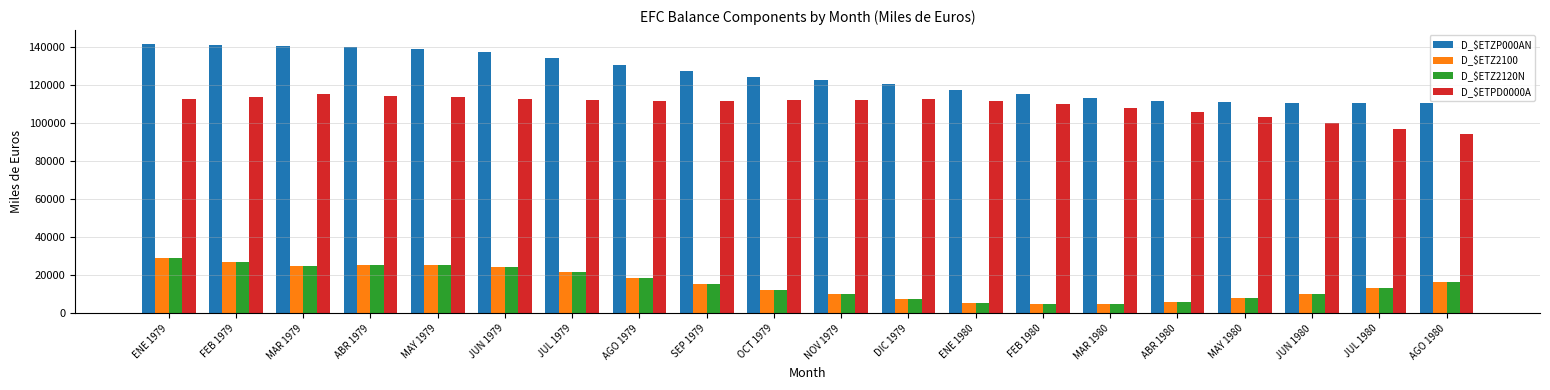

At how many categories does at least one series exceed 43991?

20